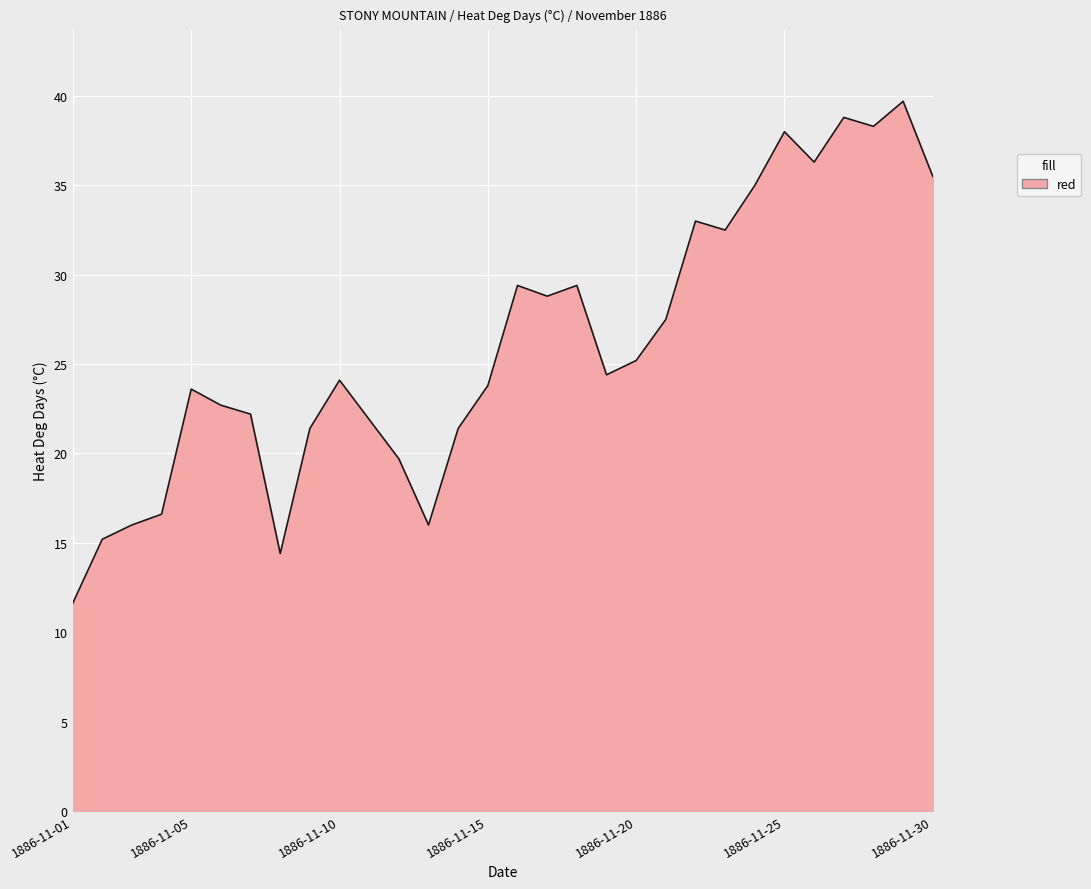

Reading left to right, what are all the values shown in this chart?

11.6	15.2	16.0	16.6	23.6	22.7	22.2	14.4	21.4	24.1	21.9	19.7	16.0	21.4	23.8	29.4	28.8	29.4	24.4	25.2	27.5	33.0	32.5	35.0	38.0	36.3	38.8	38.3	39.7	35.5